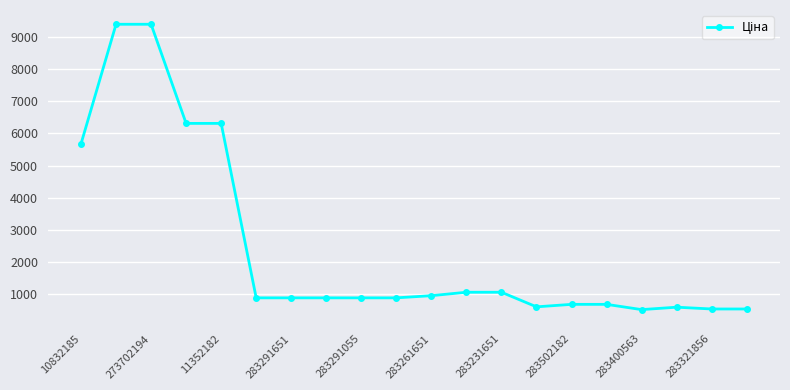

What is the sum of all values?

48885.8